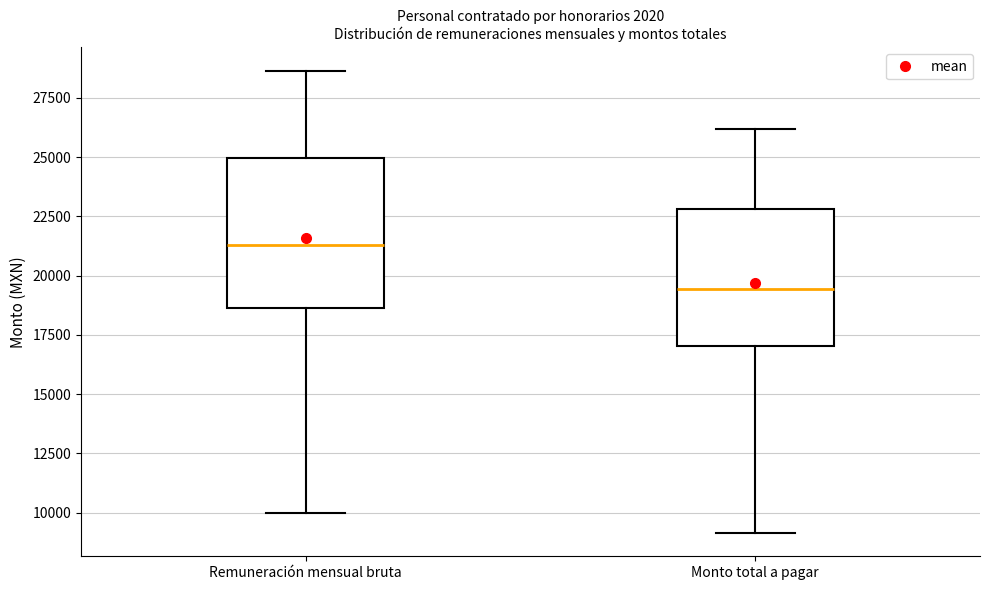

Comparing the boxes themselves (not the whiskers), which one is the tallest?

Remuneración mensual bruta